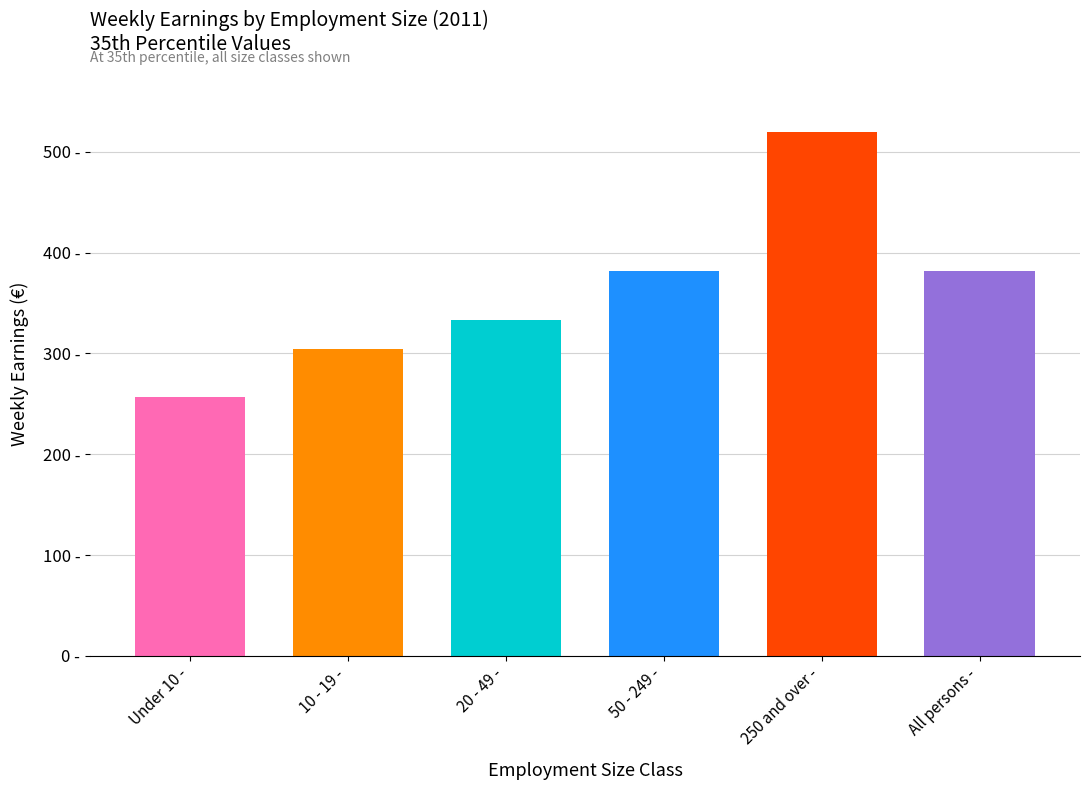

At which category does the chart reach its minimum across all series?

Under 10 -